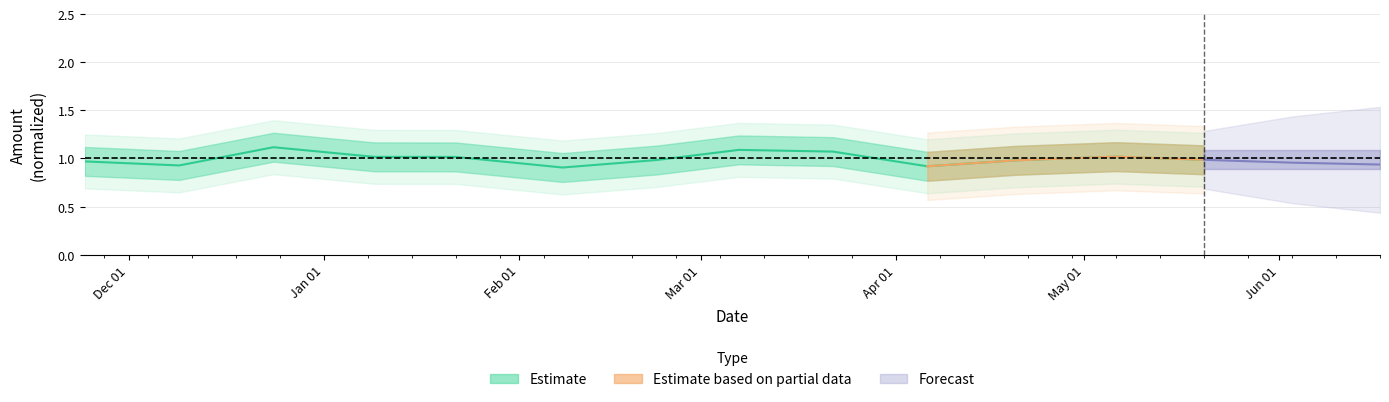

How many points are lower than both their immediate neighbors (excluding endpoints)?

3